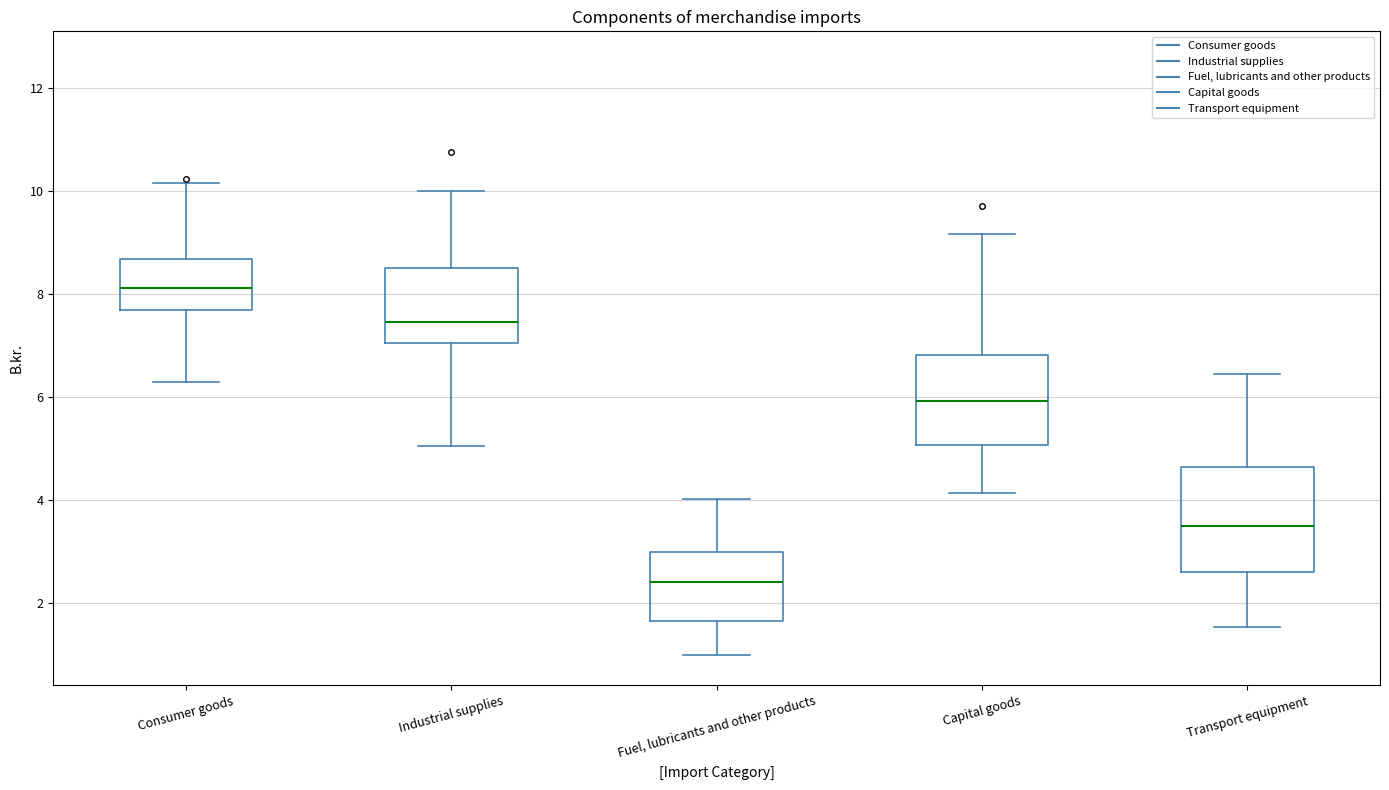

Which box has the lowest median line?

Fuel, lubricants and other products